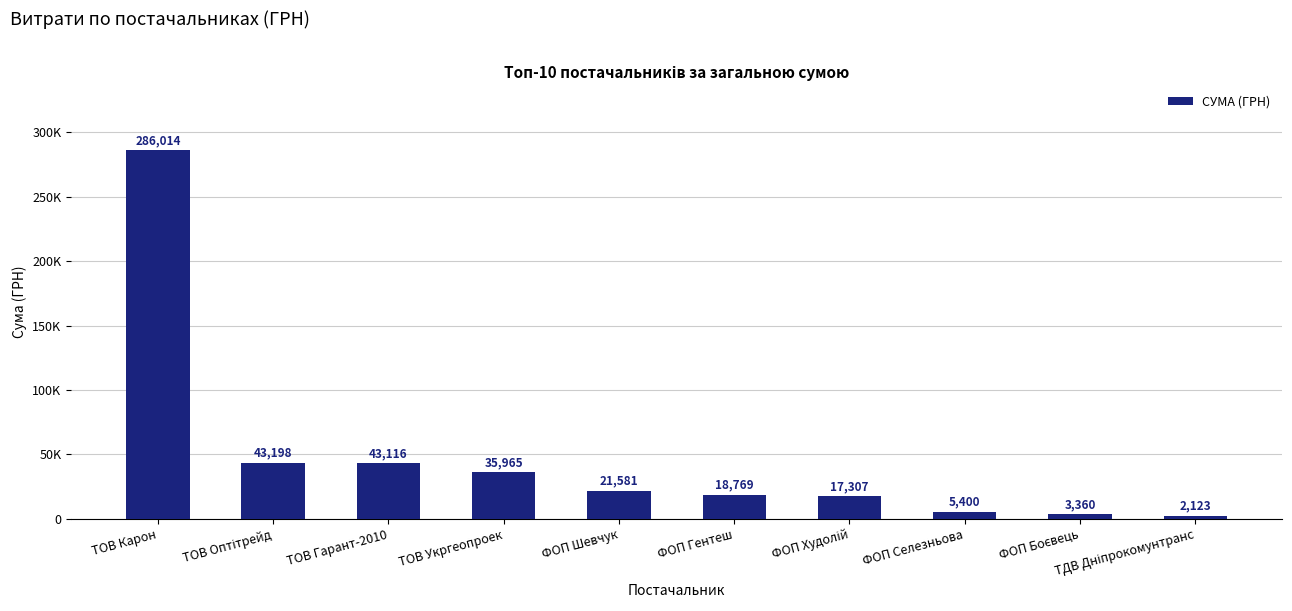

Between ФОП Гентеш and ТОВ Гарант-2010, which is larger?

ТОВ Гарант-2010